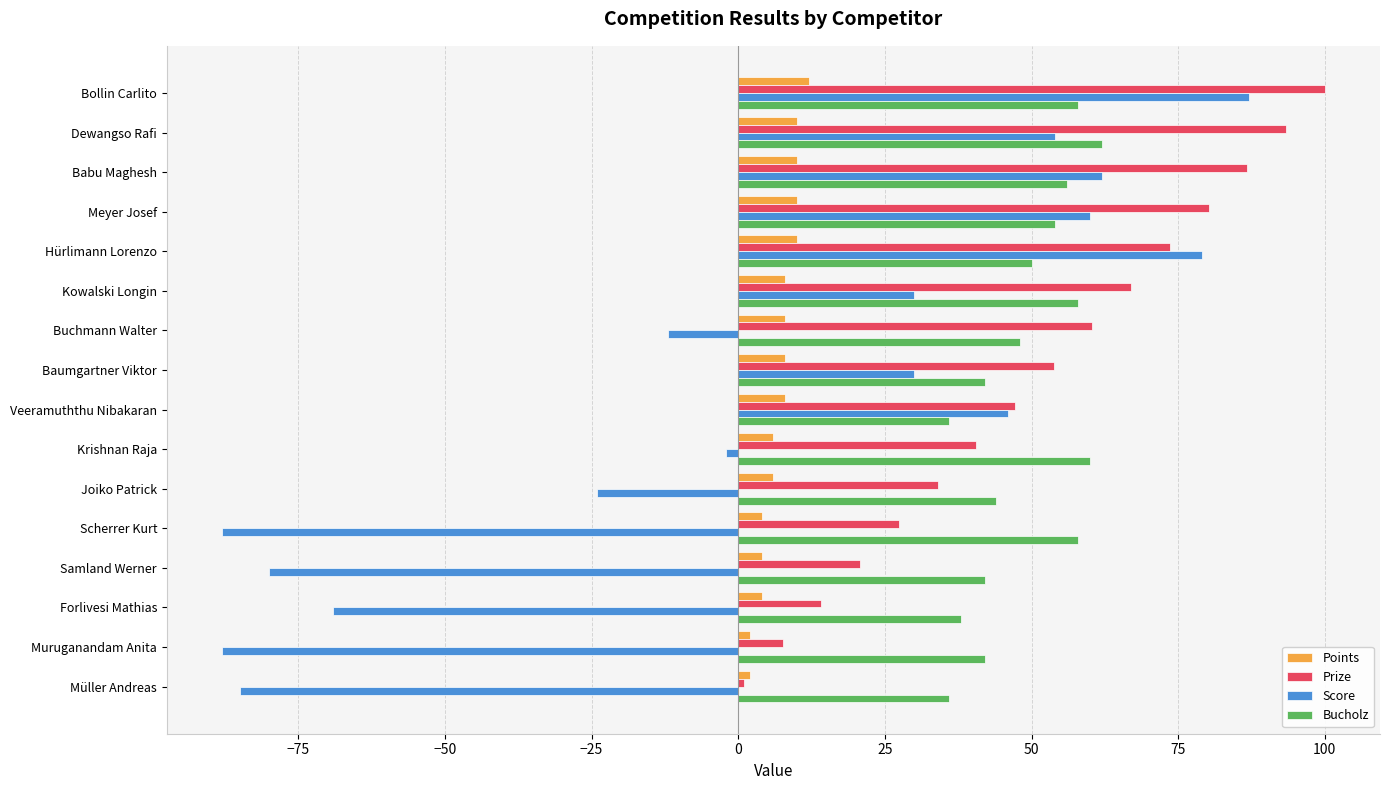

What is the total value across all series at Babu Maghesh?

214.8